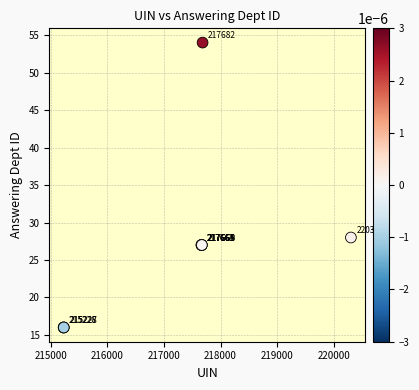

What Y value in the scatter plot is closest to 35?

28